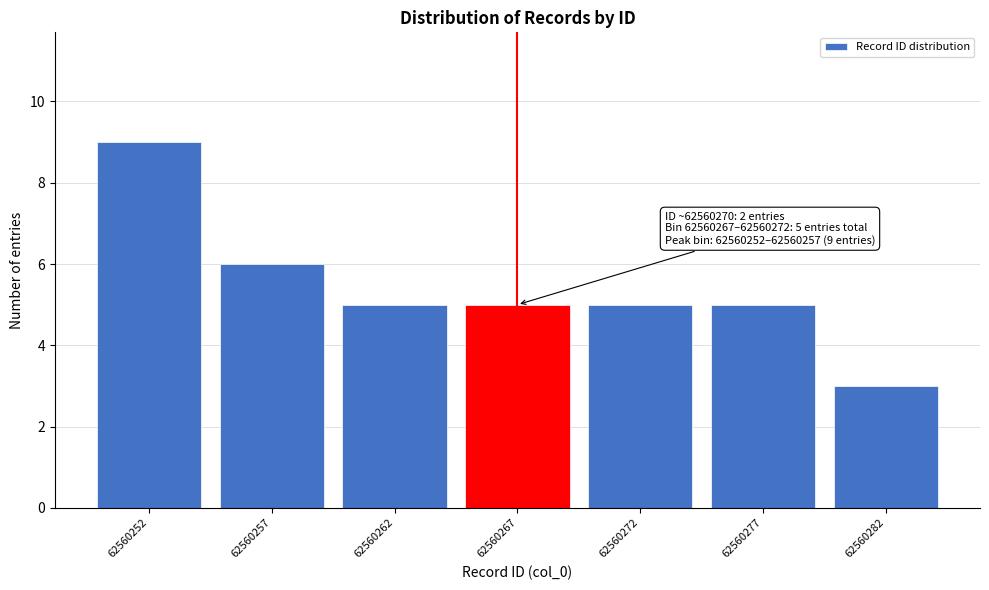

Reading right to left, extract all data points from this chart.

62560282=3	62560277=5	62560272=5	62560267=5	62560262=5	62560257=6	62560252=9